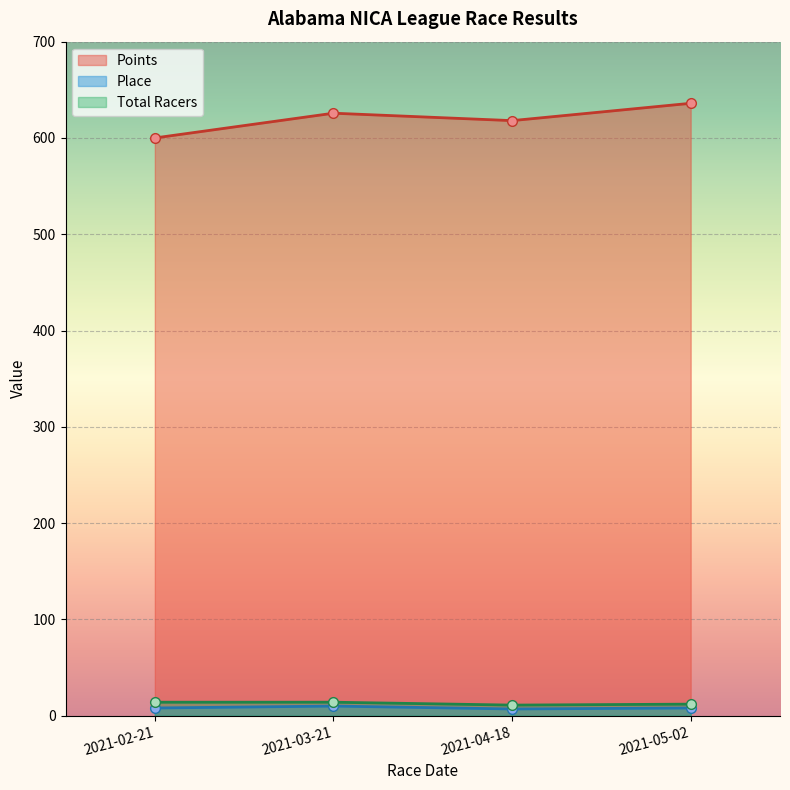

What is the difference between the maximum and minimum values in the Points series?

36.0